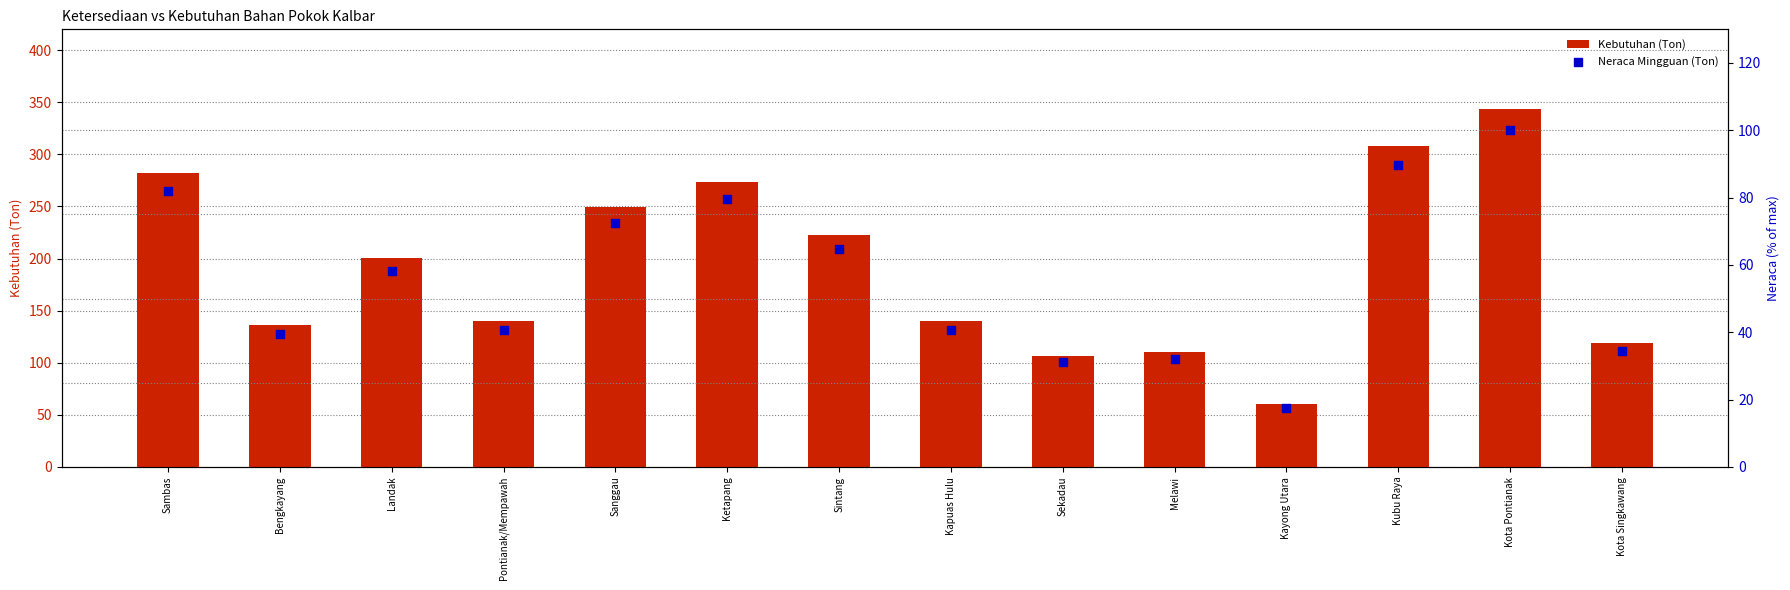

Which series contains the lowest Y value?

Neraca Mingguan (Ton)